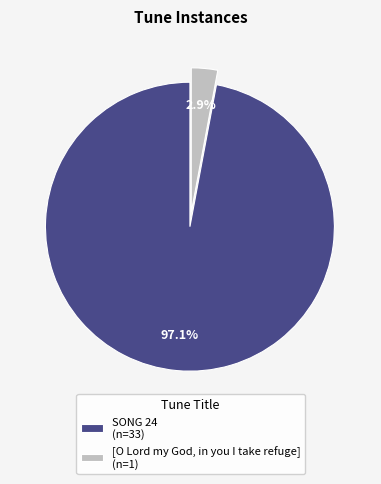

Is there a majority slice in this chart?

Yes